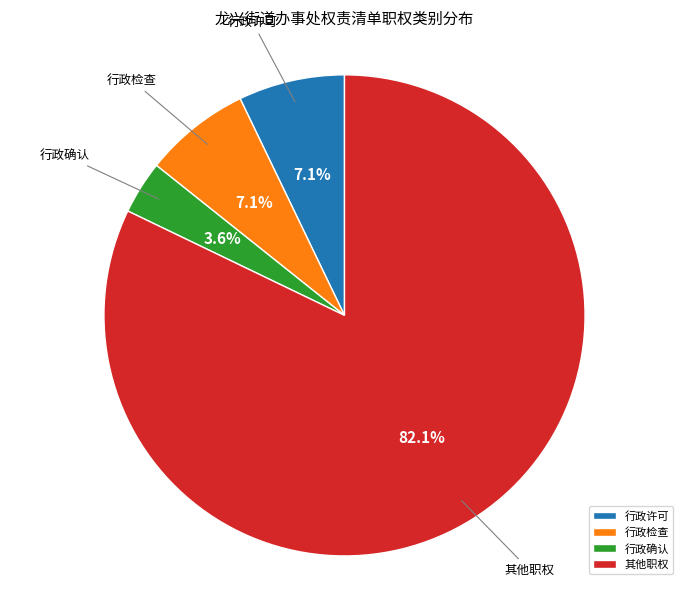

Which has a higher value, 其他职权 or 行政许可?

其他职权